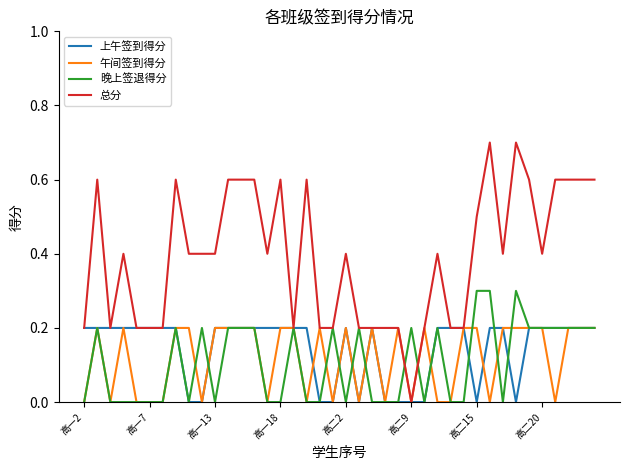

Does the chart display data point markers on the line(s)?

No